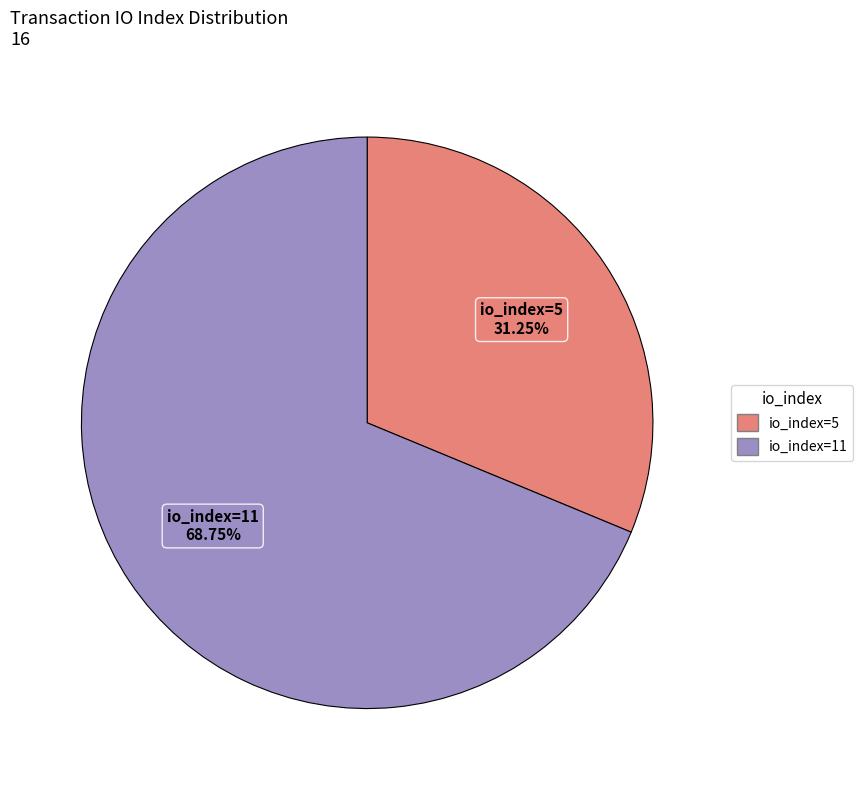

True or false: io_index=11 accounts for 69% of the total.

True